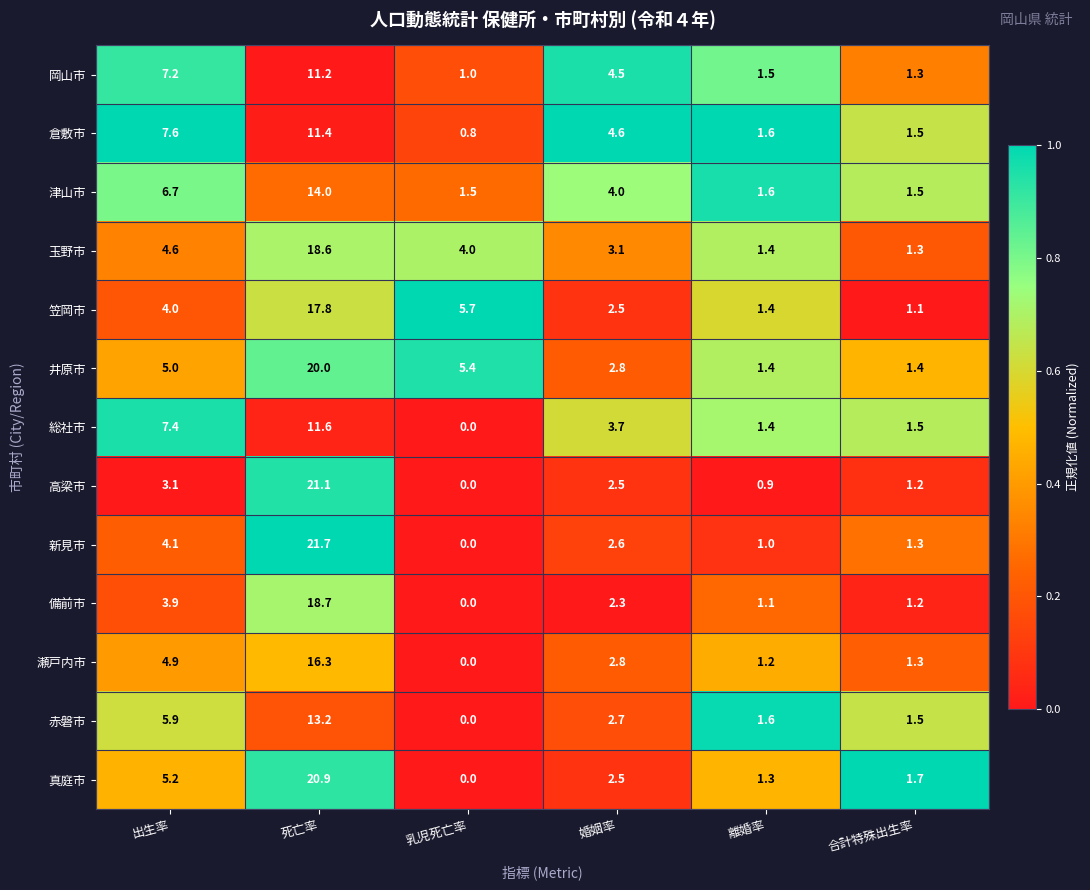

What is the maximum value shown in the chart?

21.7